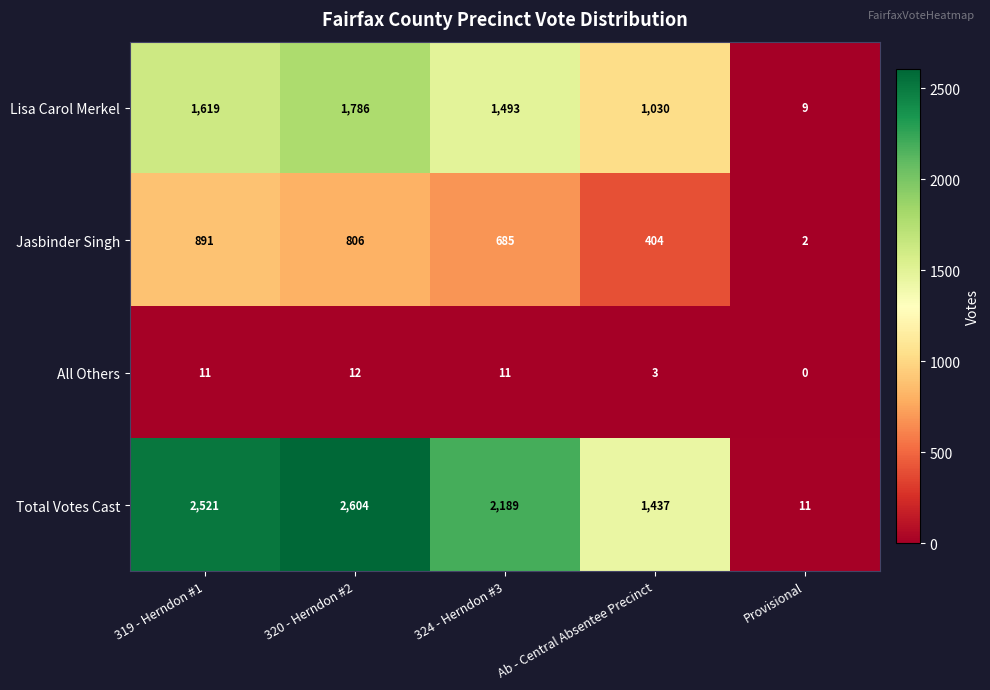

Rank the series by their maximum value, from highest to lowest.

Total Votes Cast, Lisa Carol Merkel, Jasbinder Singh, All Others